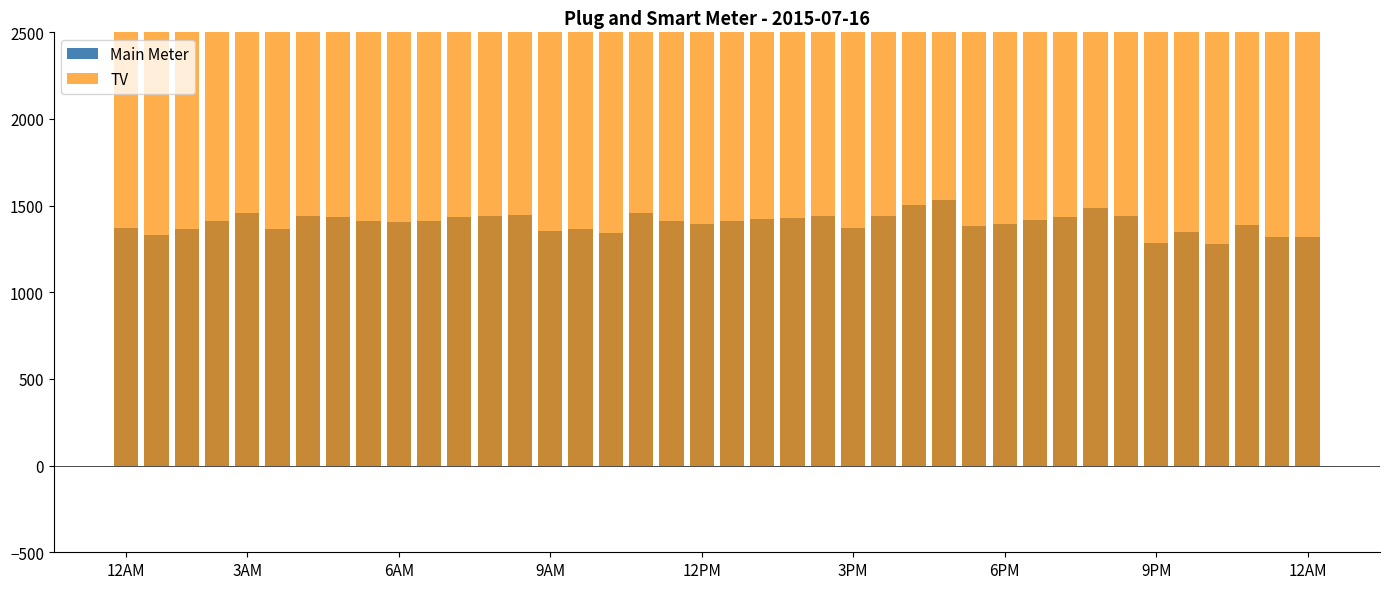

Reading right to left, extract all data points from this chart.

Main Meter: 1319	1320	1387	1280	1348	1282	1440	1484	1437	1420	1395	1382	1535	1501	1439	1372	1443	1428	1423	1411	1396	1414	1455	1341	1365	1356	1444	1438	1434	1409	1405	1413	1433	1443	1364	1459	1412	1365	1329	1372
TV: 15497	15518	15458	15483	15492	15505	15627	15486	15539	15504	15534	15603	15540	15450	15442	15518	15508	15619	15623	15422	15645	15660	15515	15545	15589	15636	15538	15577	15511	15512	15751	15448	15586	15480	15673	15608	15460	15629	15698	15551